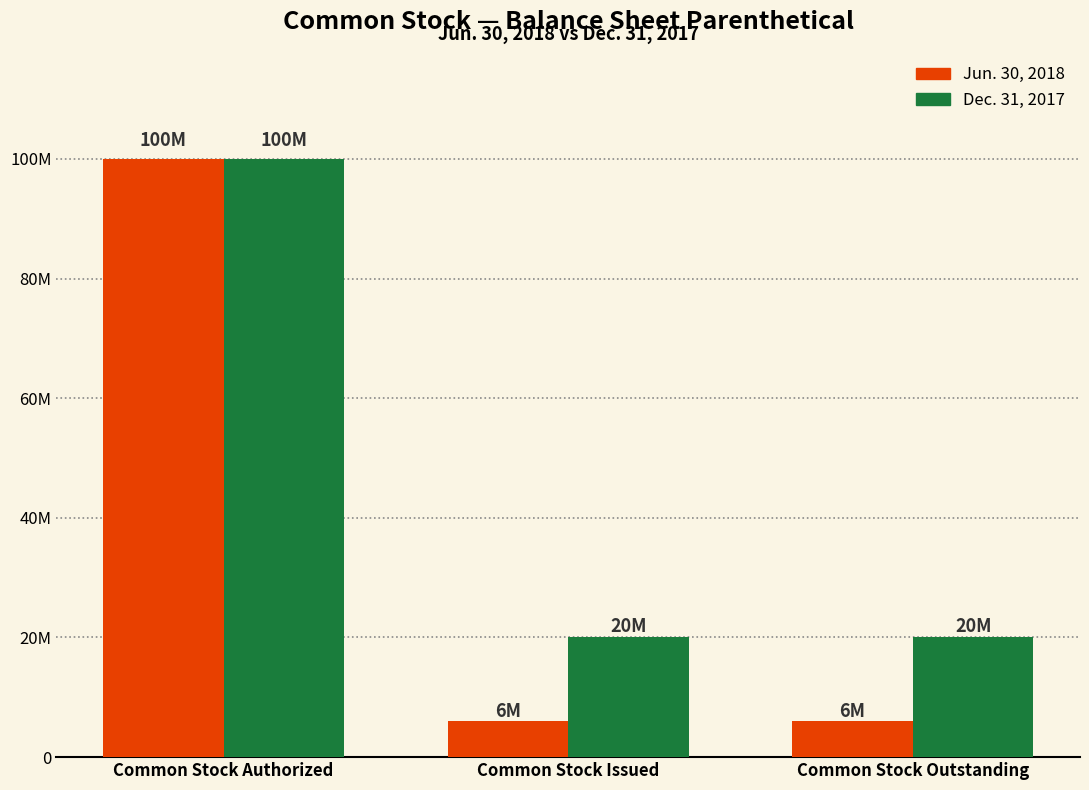

Reading left to right, extract all data points from this chart.

Jun. 30, 2018: Common Stock Authorized=100000000	Common Stock Issued=6000000	Common Stock Outstanding=6000000
Dec. 31, 2017: Common Stock Authorized=100000000	Common Stock Issued=20000000	Common Stock Outstanding=20000000